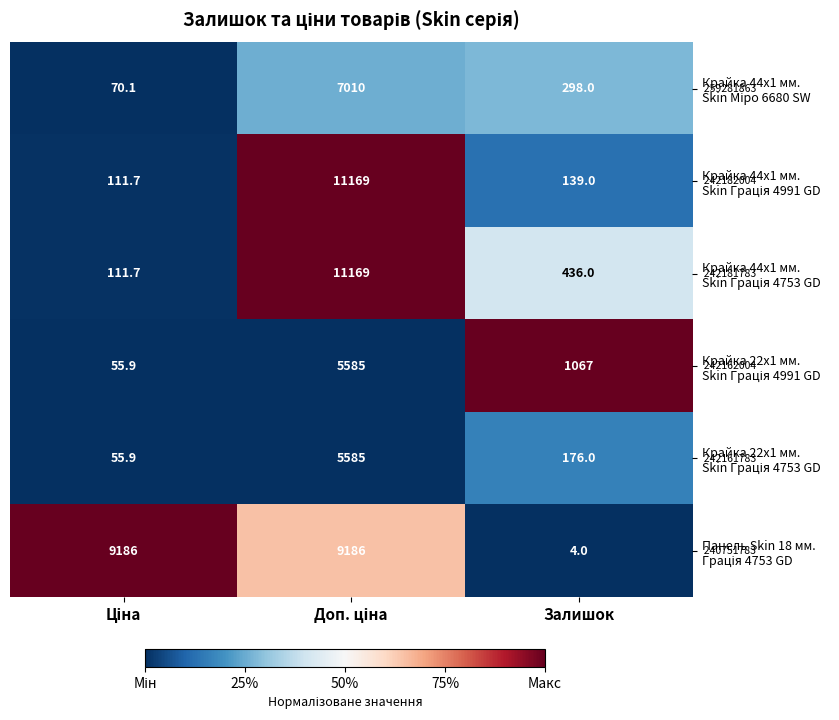

What is the minimum value shown in the chart?

4.0